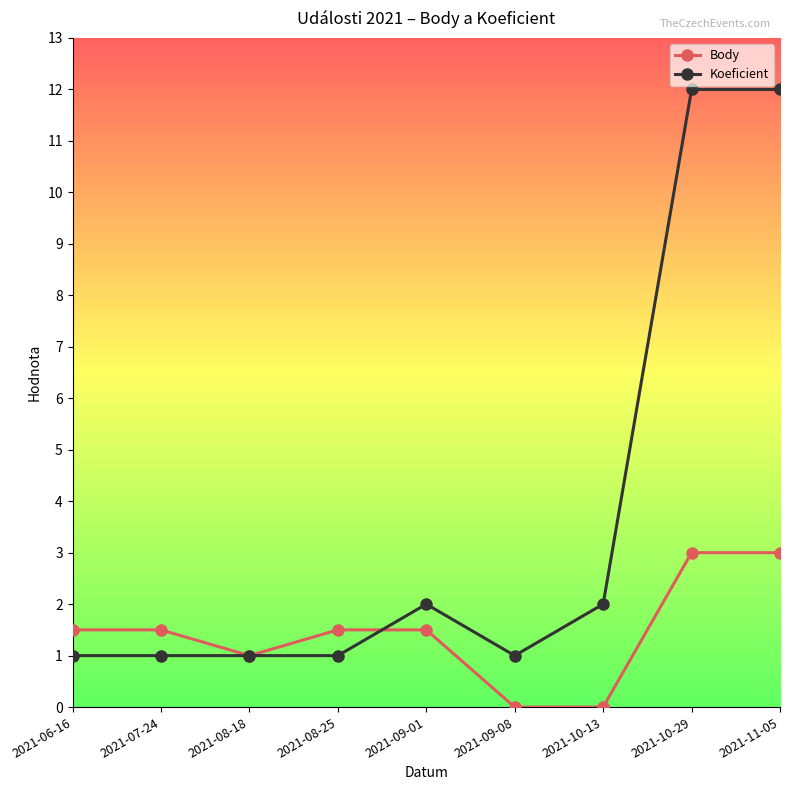

What is the difference between the highest and lowest values at 2021-09-01?

0.5